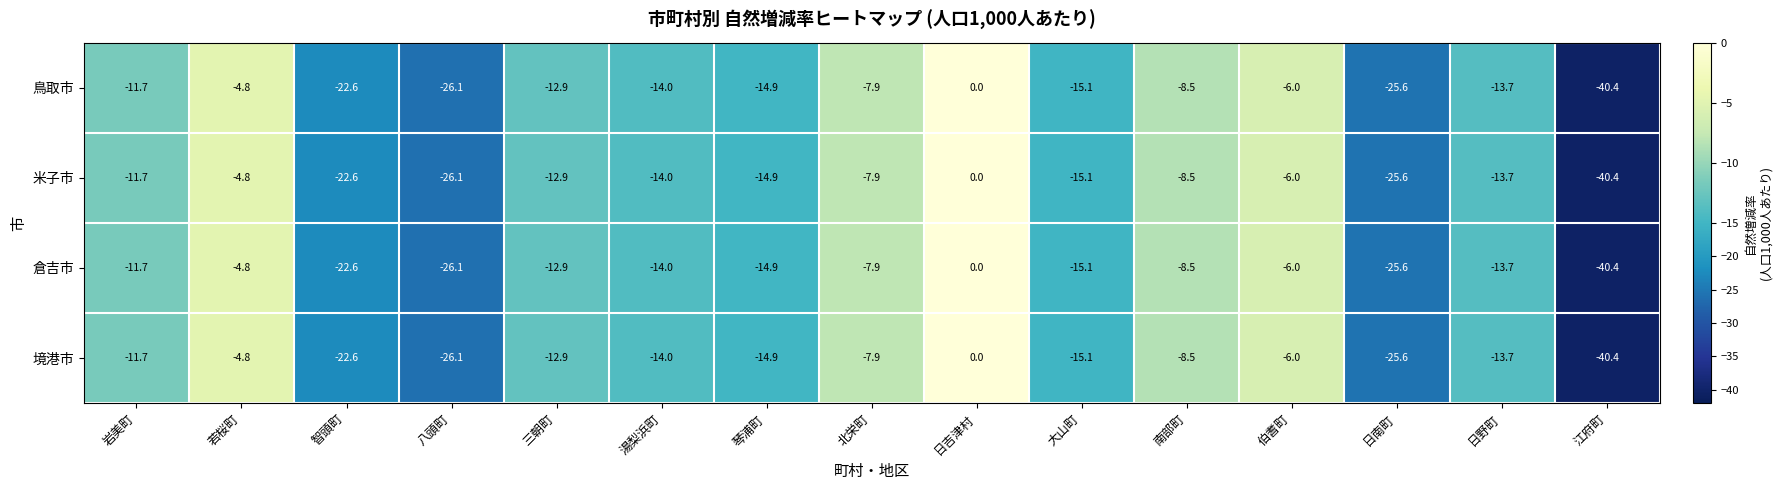

At which category is the sum across all series the highest?

日吉津村